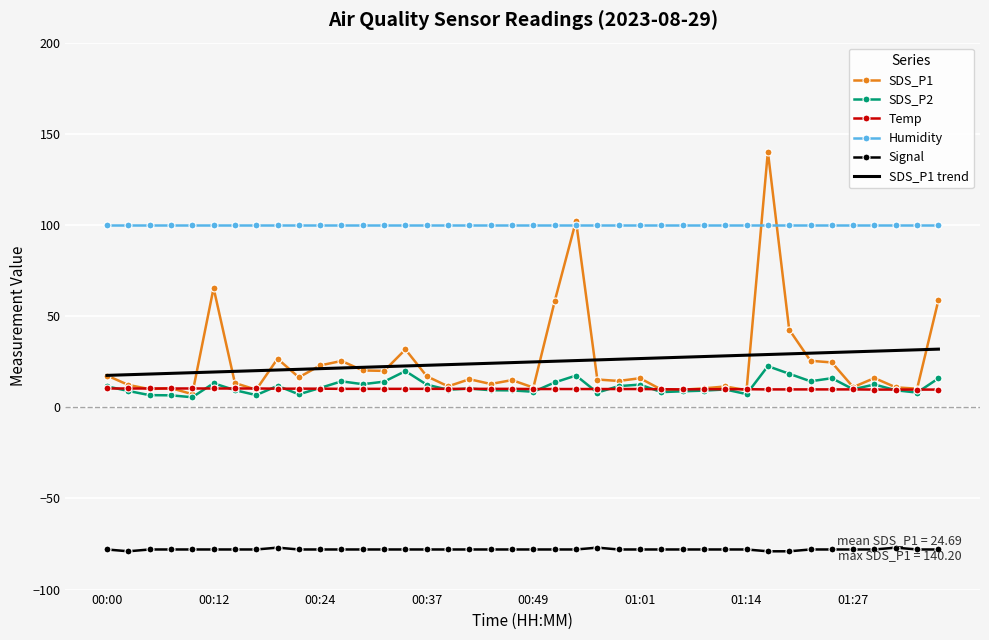

What is the smallest value displayed?

-79.0